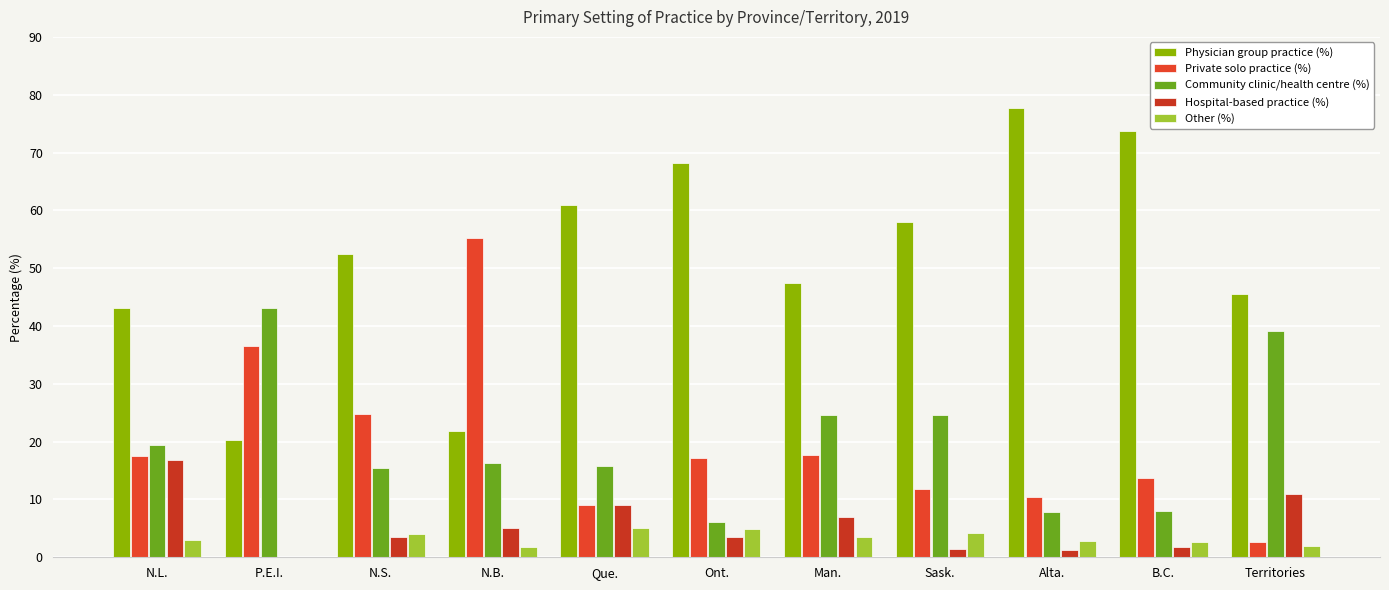

Count the number of categories in the chart.

11